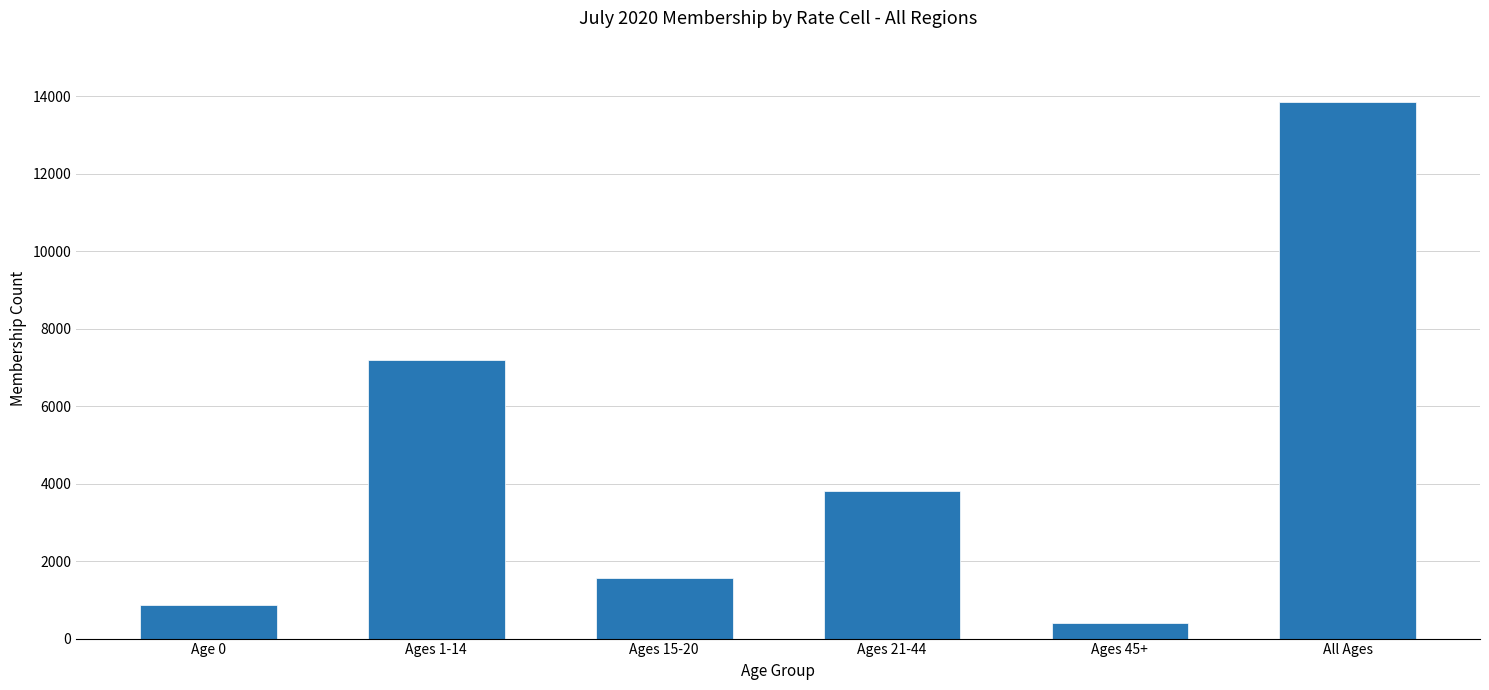

What is the minimum value shown in the chart?

408